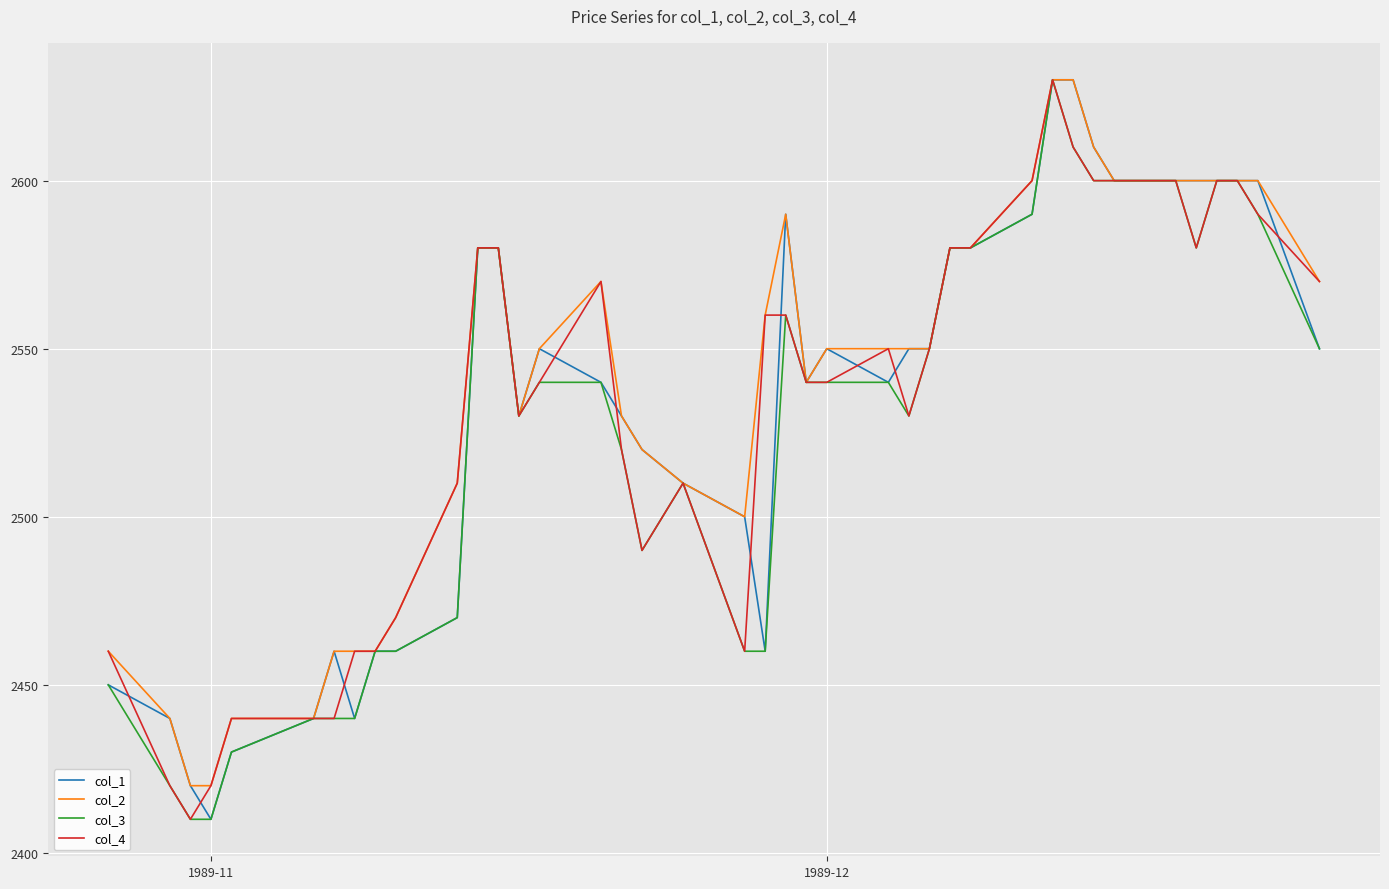

What is the maximum value for col_1?

2630